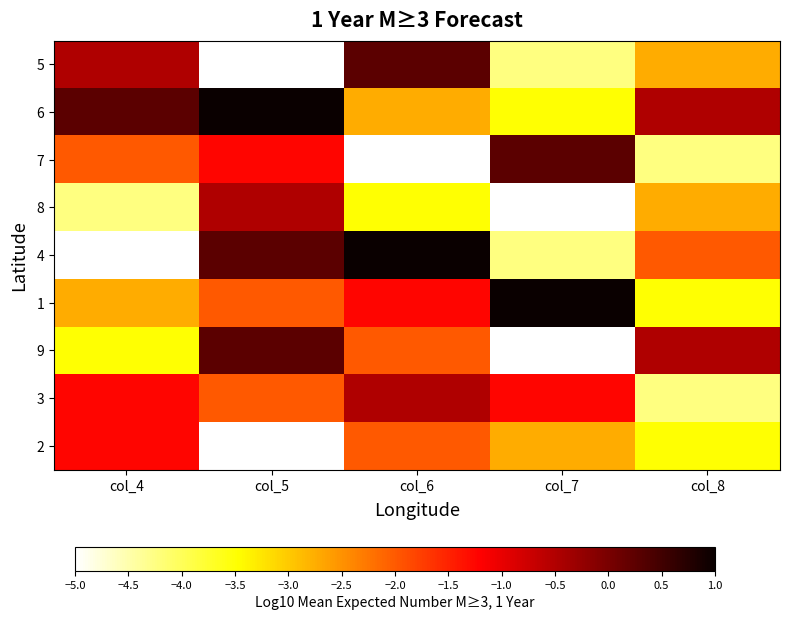

List the series in order of their peak value, lowest first.

2, 8, 3, 5, 7, 9, 6, 4, 1